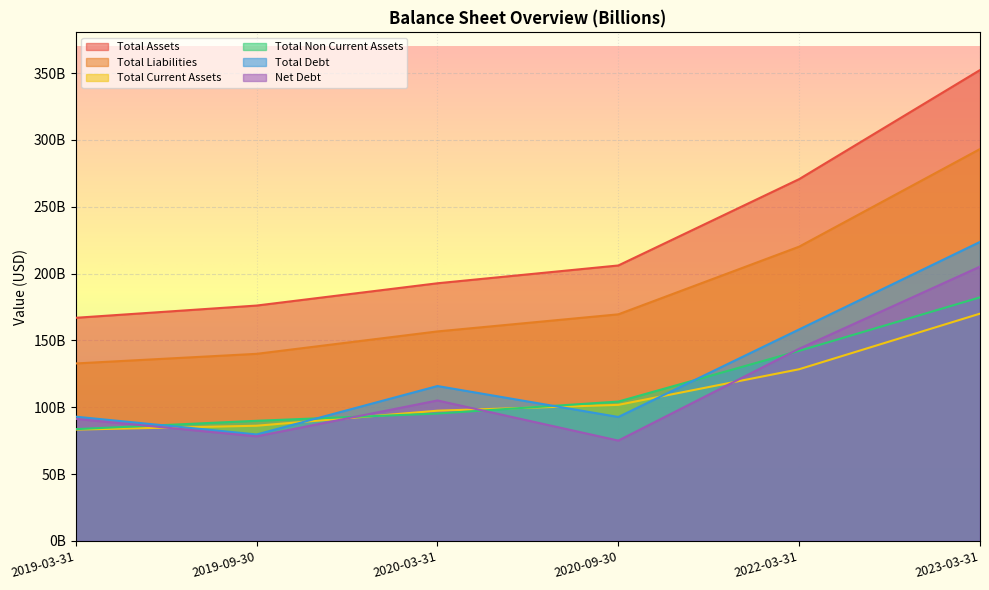

What is the label of the 5th point from the right?

2019-09-30